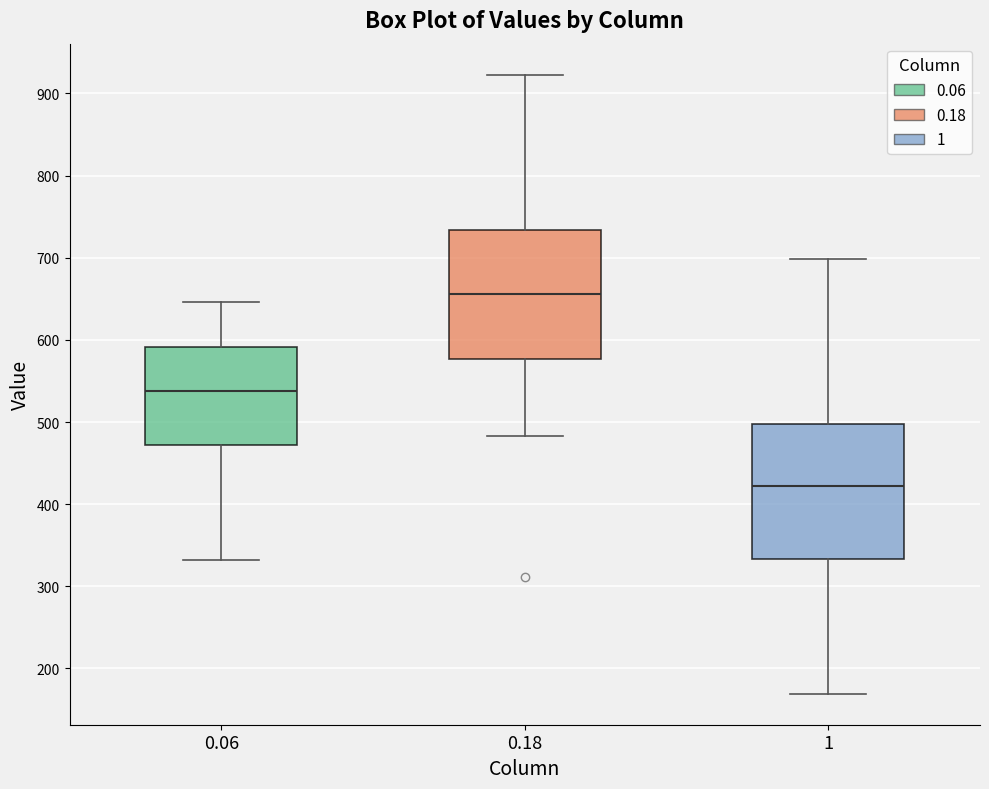

Reading left to right, transcribe this box plot: for each box, give where its median line is, the range the box spans, and where its two whiskers end, as read against the y-axis. The values are not printed on the chart, so give them approximately, as read against the axis.

0.06: median 540, box 470 to 590, whiskers 330 to 650
0.18: median 660, box 580 to 730, whiskers 480 to 920
1: median 420, box 330 to 500, whiskers 170 to 700